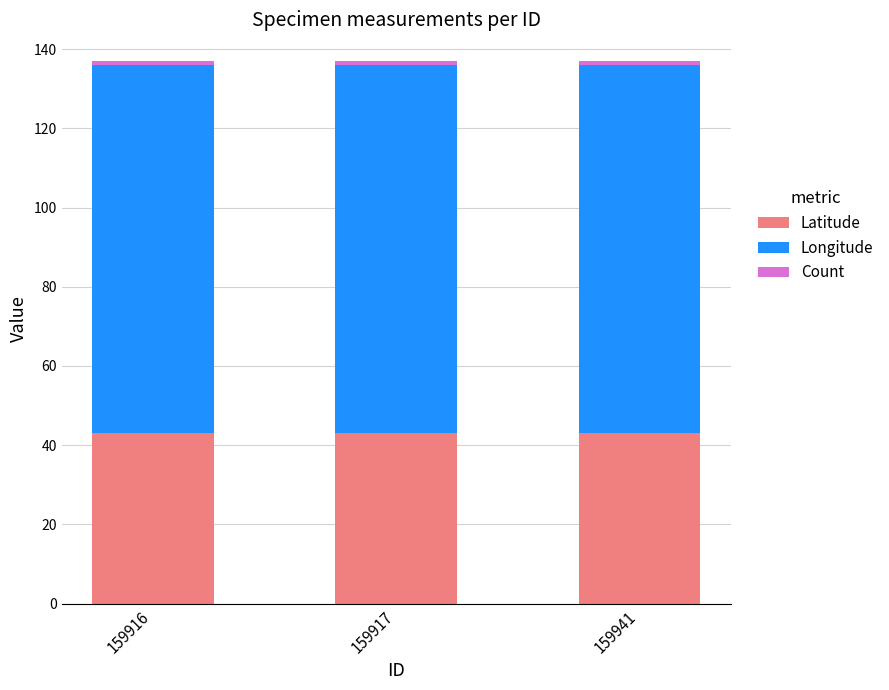

What is the lowest value of the Latitude series?

43.1